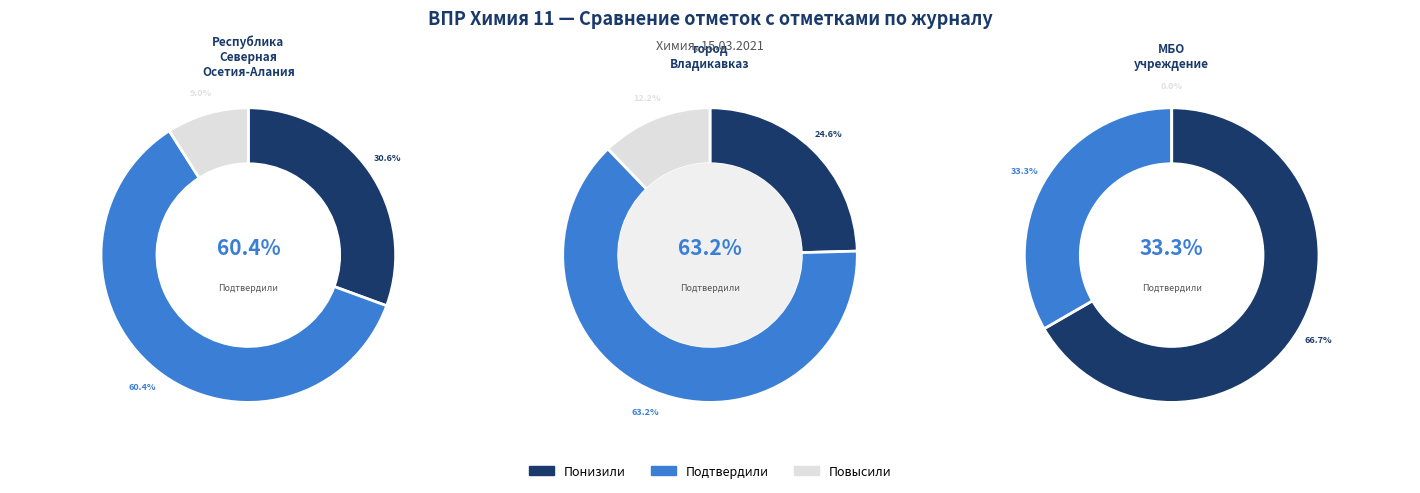

What is the difference between the highest and lowest values at Республика Северная Осетия-Алания?

51.4